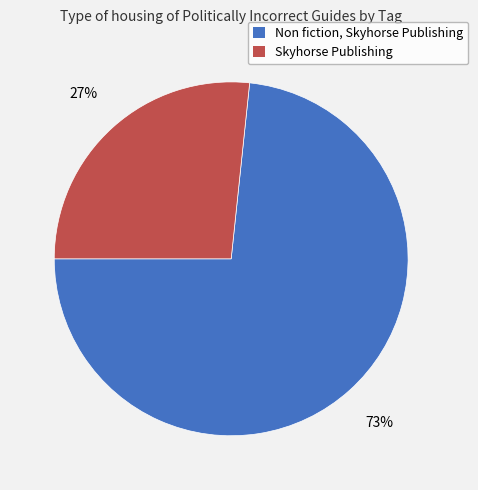

How many slices are in this pie chart?

2